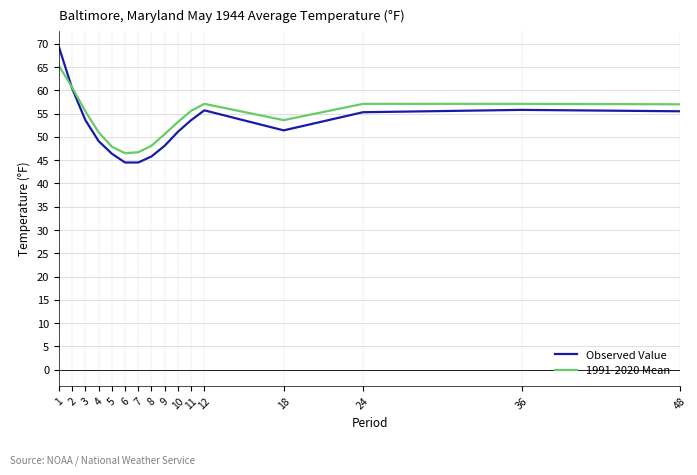

List the series in order of their peak value, lowest first.

1991-2020 Mean, Observed Value